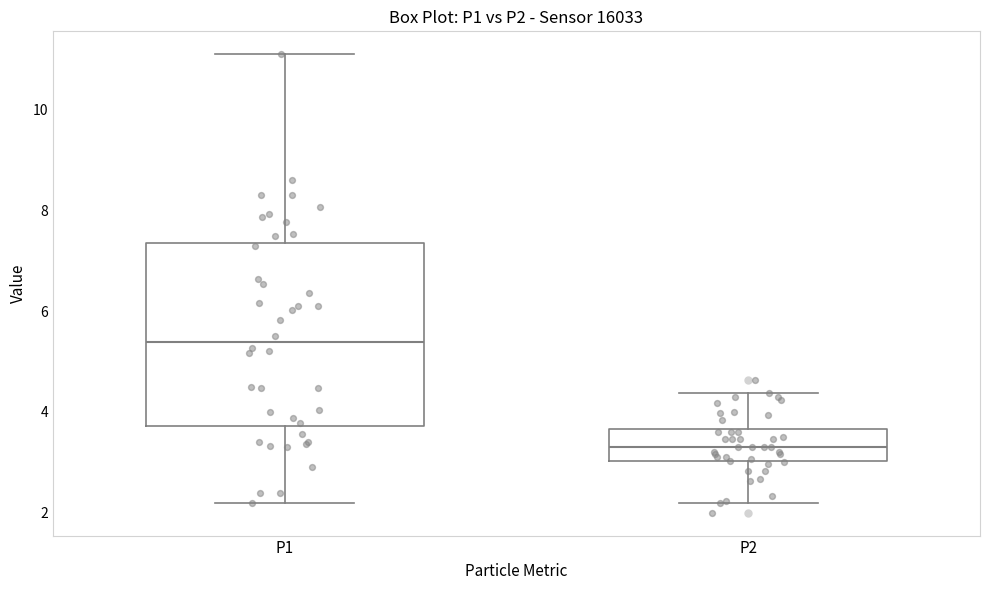

Reading left to right, read every box against the y-axis: the position of its median line, the range the box covers, and the ends of its whiskers. The values are not printed on the chart, so give them approximately, as read against the axis.

P1: median 5.4, box 3.8 to 7.4, whiskers 2.2 to 11.2
P2: median 3.4, box 3.0 to 3.6, whiskers 2.2 to 4.4